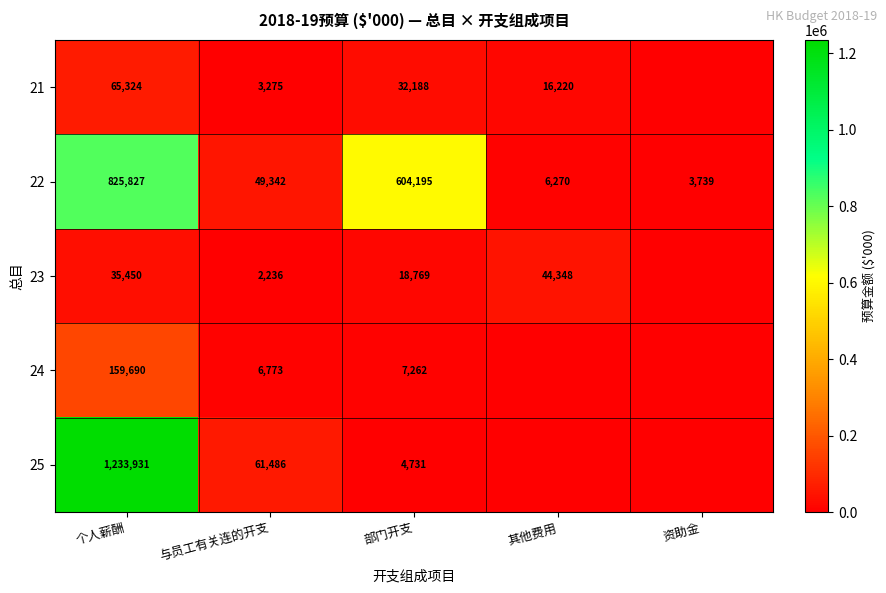

At which label does 22 reach its minimum?

资助金